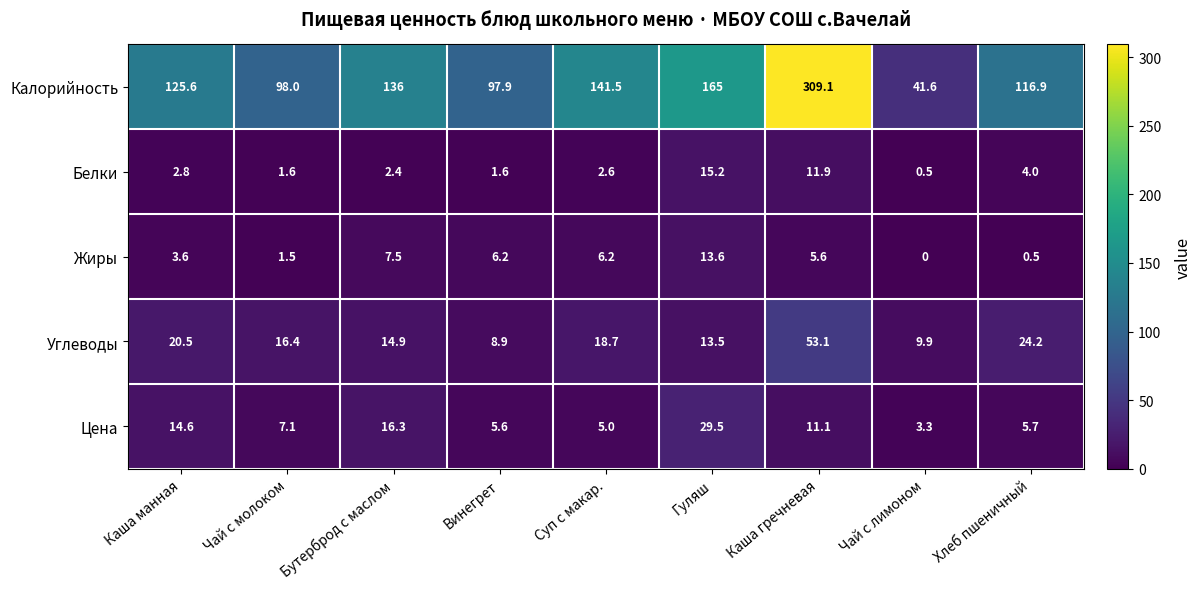

What is the total value across all series at Винегрет?

120.2